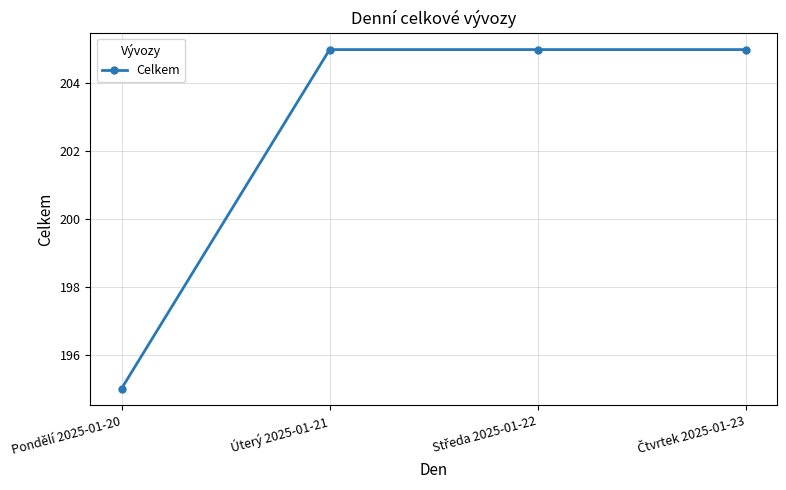

What is the sum of the values at Úterý 2025-01-21 and Pondělí 2025-01-20?

400